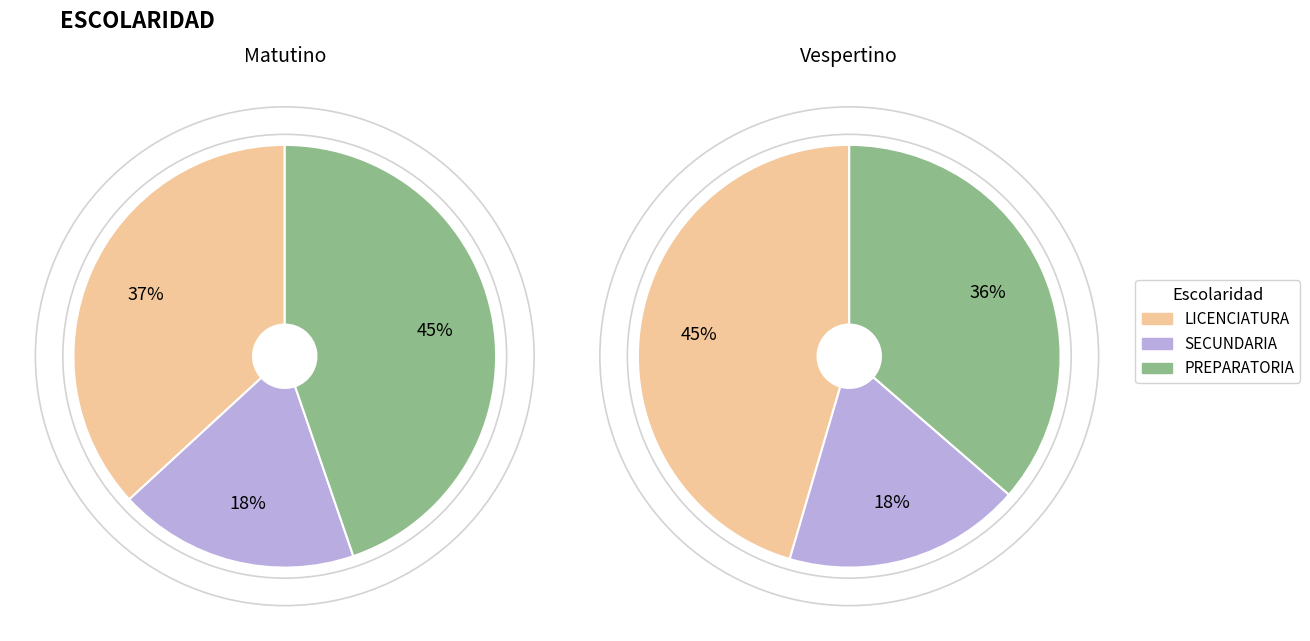

Is PREPARATORIA the majority of the pie?

No